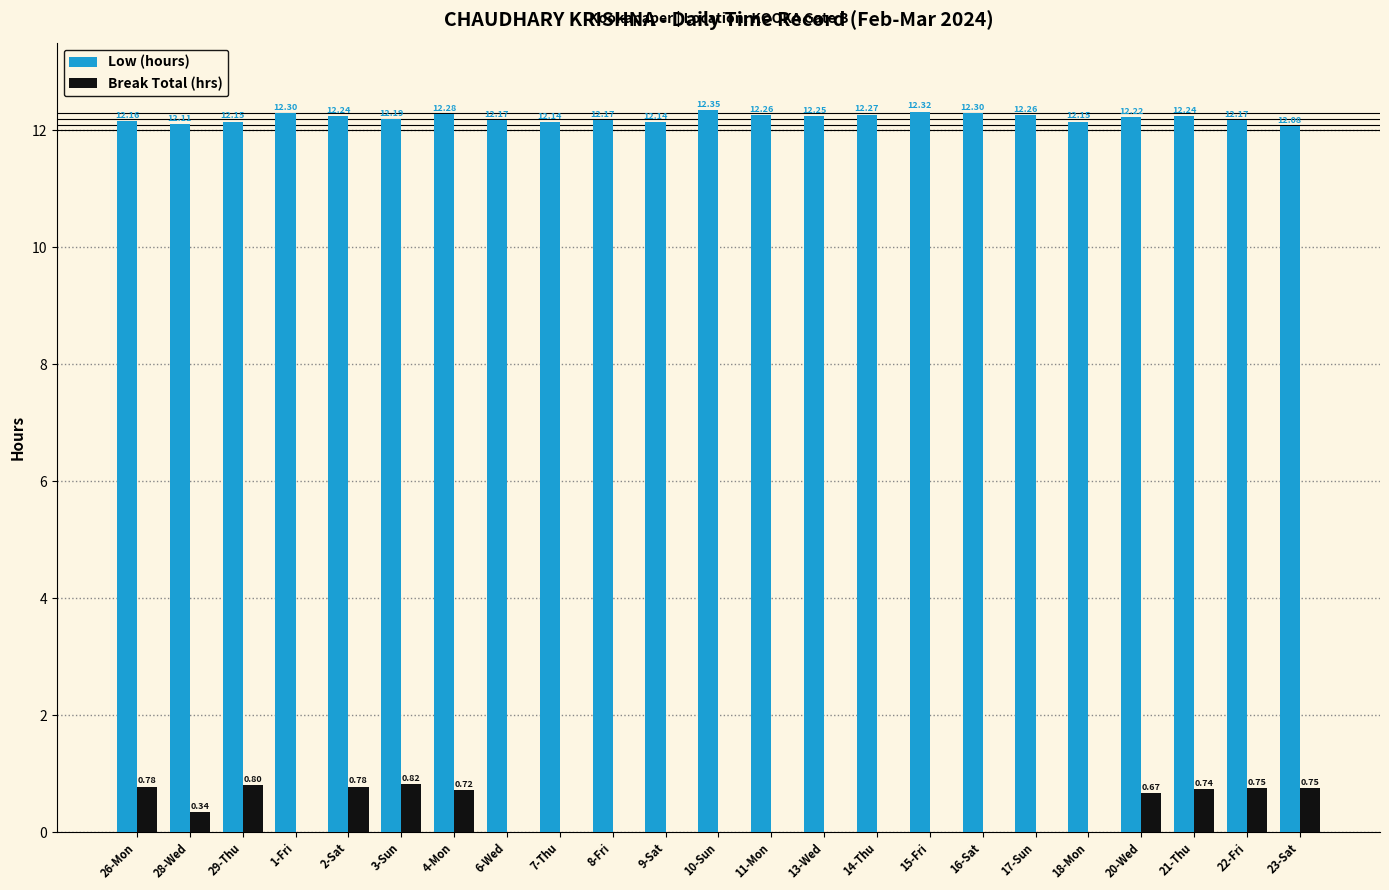

How many series are shown in this chart?

2